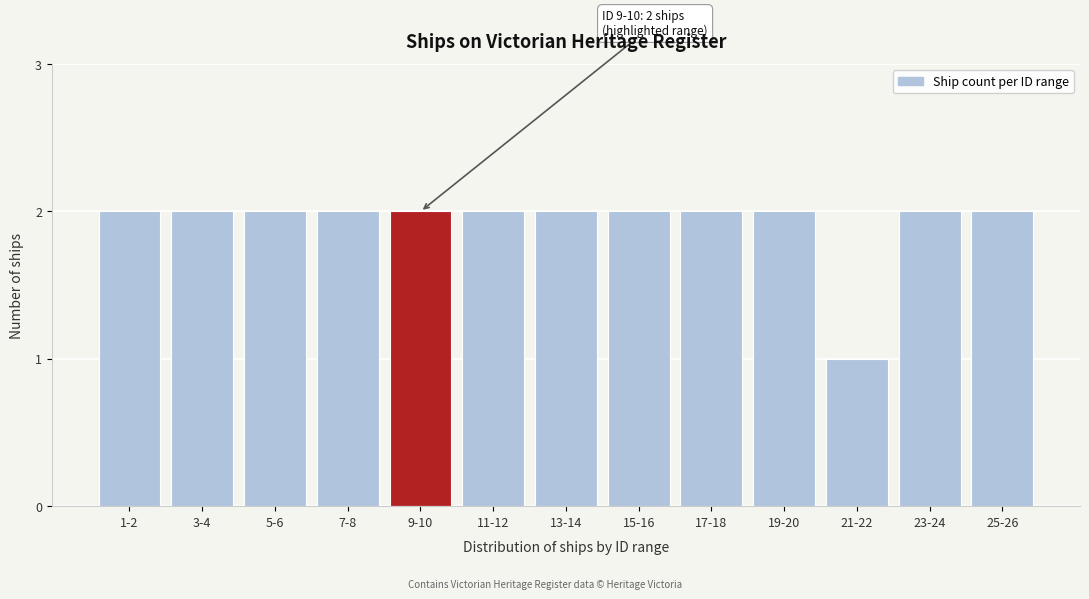

Reading left to right, extract all data points from this chart.

1-2=2	3-4=2	5-6=2	7-8=2	9-10=2	11-12=2	13-14=2	15-16=2	17-18=2	19-20=2	21-22=1	23-24=2	25-26=2